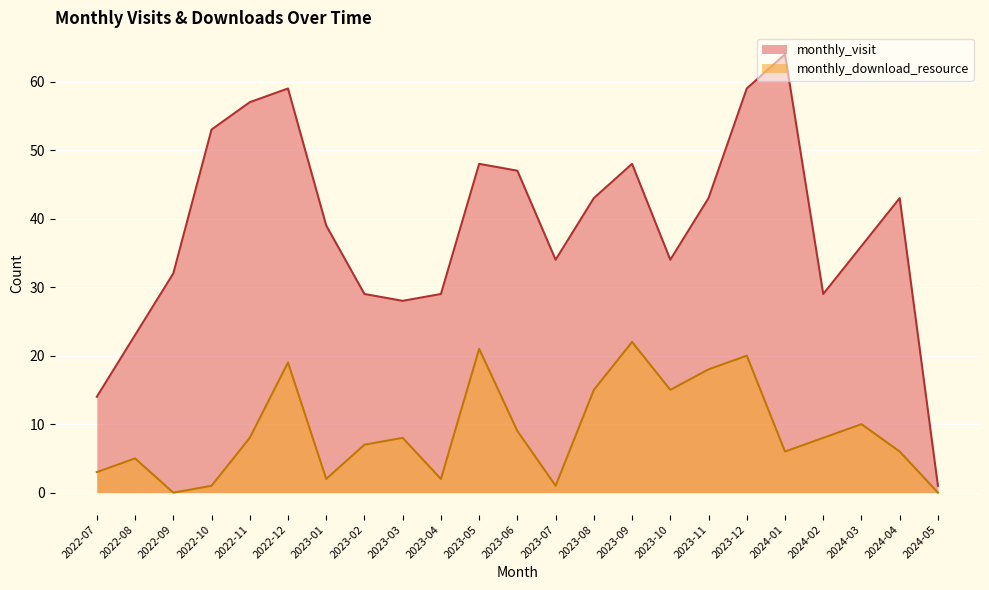

At which category is the sum across all series the highest?

2023-12